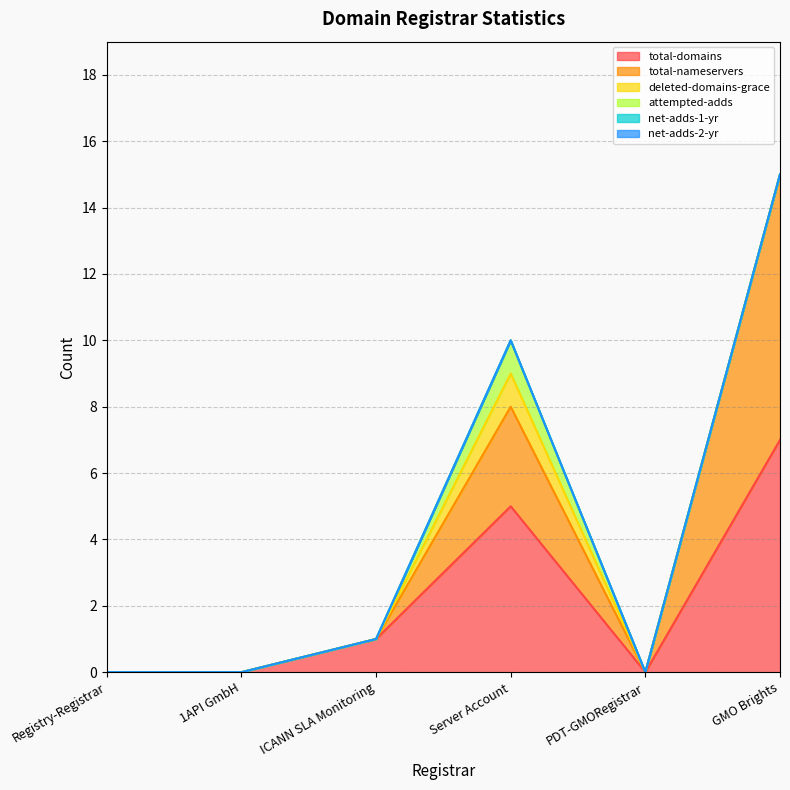

True or false: total-nameservers has more than 0 points higher than both neighbors.

True